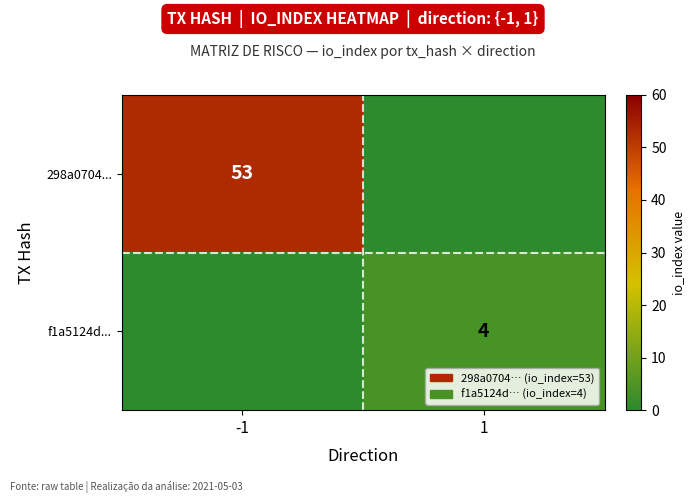

Is it true that f1a5124d... equals 4 at 1?

True